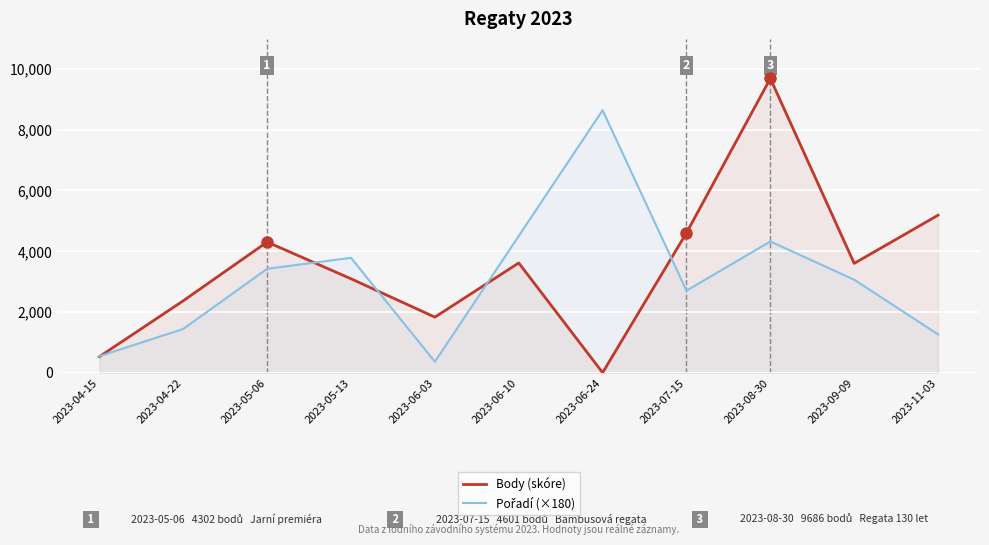

At which label does Body (skóre) first exceed 3598?

2023-05-06